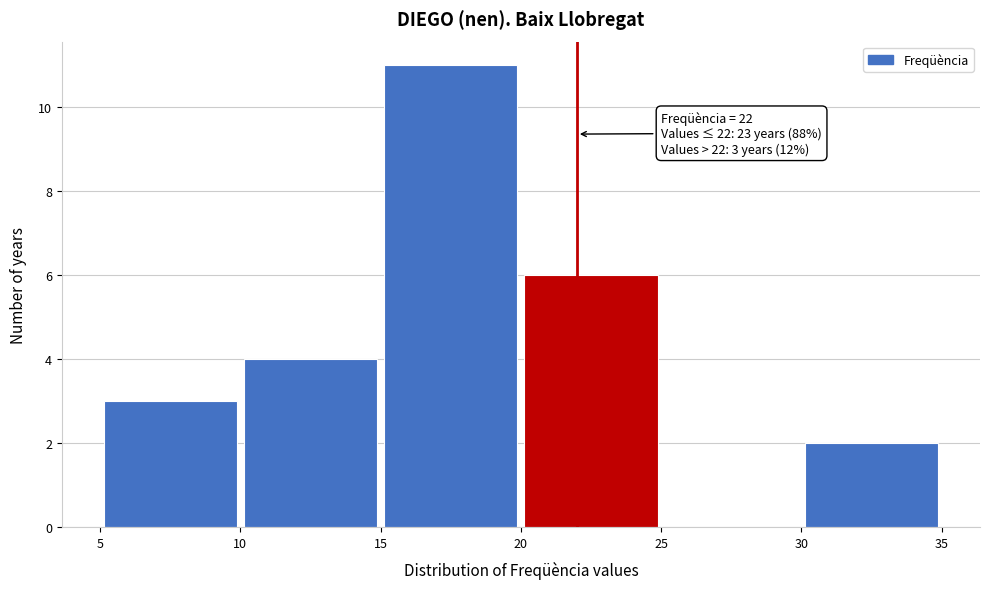

Over which range of the x-axis is the bar tallest?

15 to 20